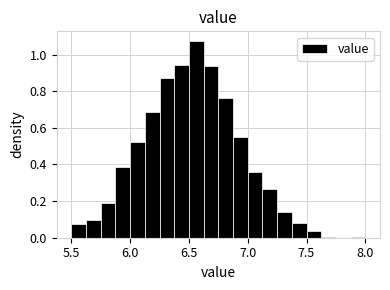

Around what value on the x-axis is the tallest bar? Give the approximate position of its centre, as read against the axis.

6.55